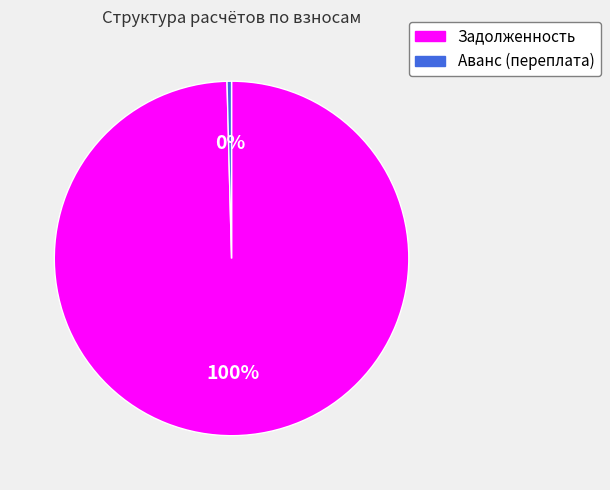

How many slices are in this pie chart?

2